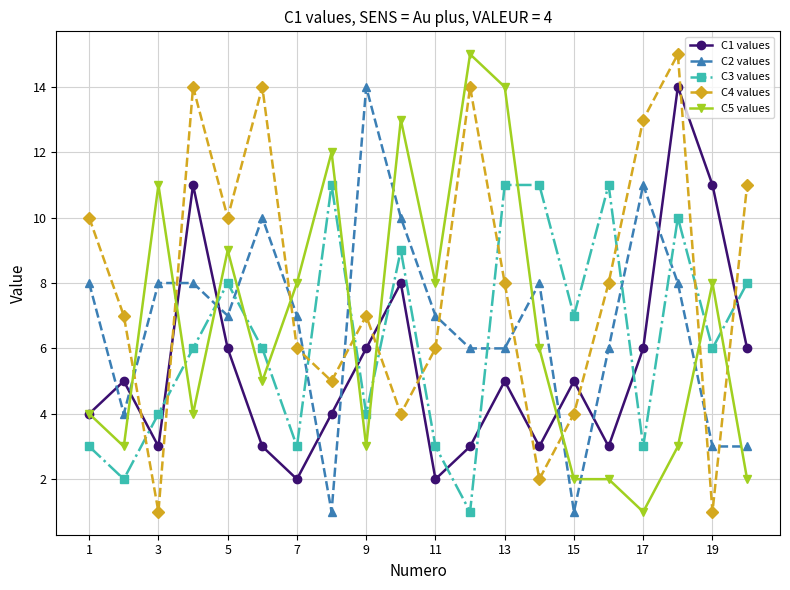

How many interior local valleys does the C4 values series have?

6